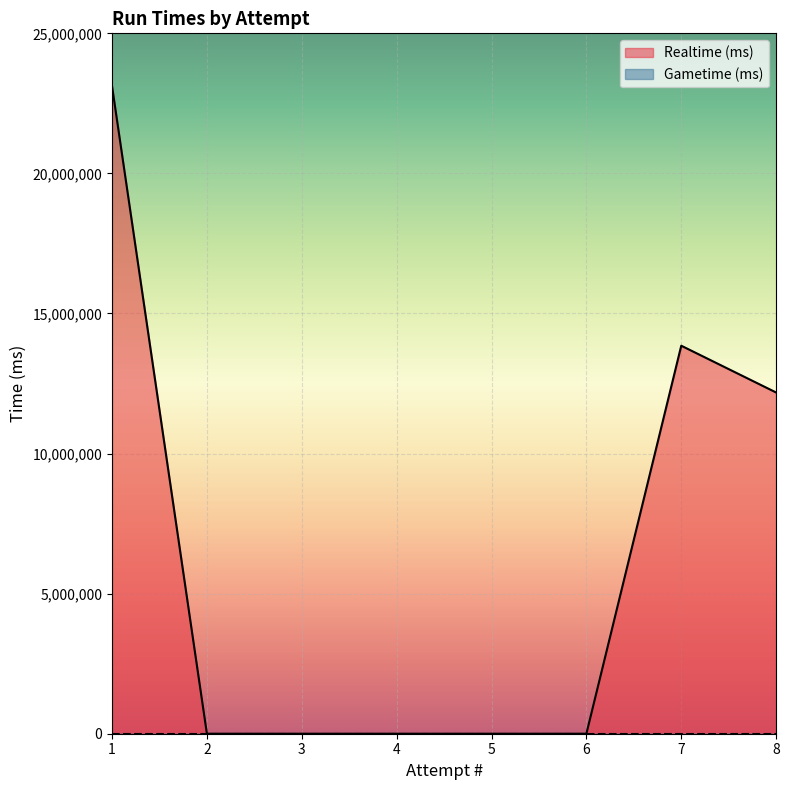

Is it true that the value at 1 is 23114878?

True